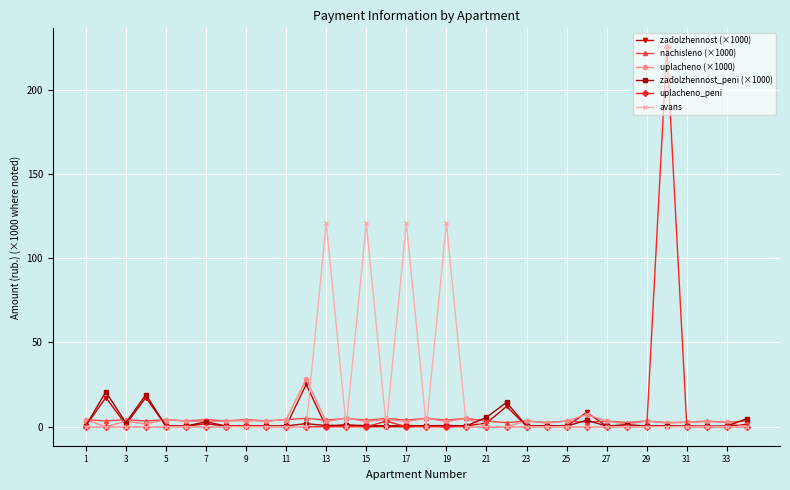

True or false: nachisleno (×1000) has more than 0 points higher than both neighbors.

True